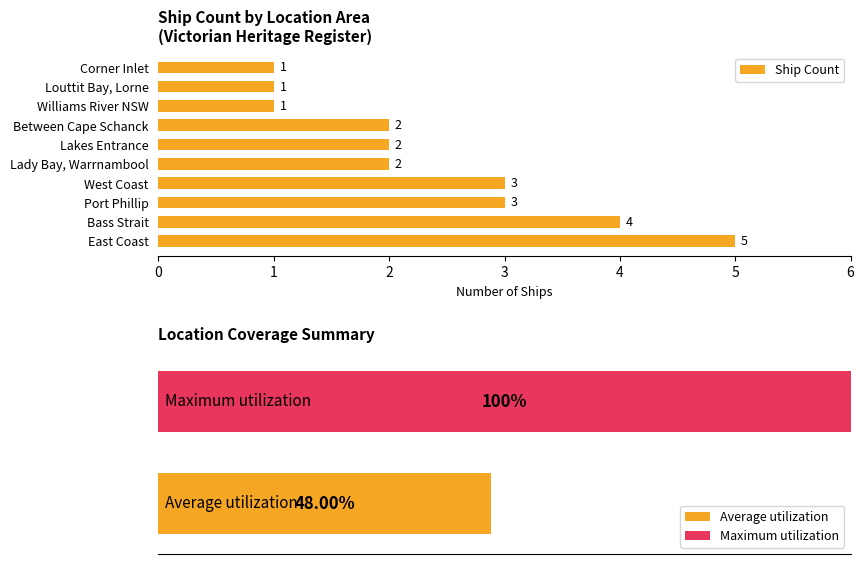

What is the sum of the values at 9 and 5?

3